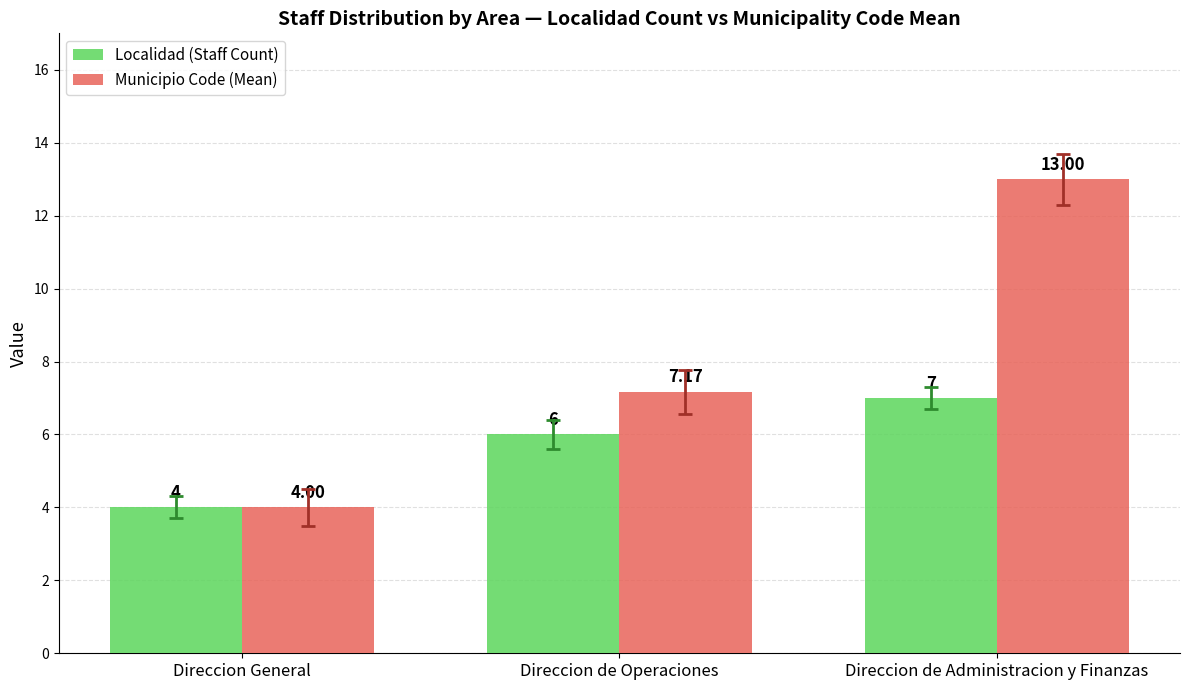

The Localidad (Staff Count) series shows 6.0 at Direccion de Operaciones. True or false?

True